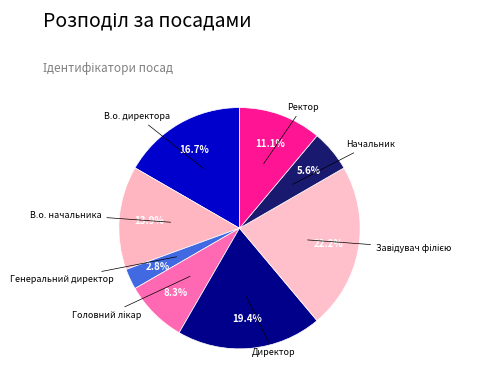

Which category has the smallest portion of the pie?

Генеральний директор